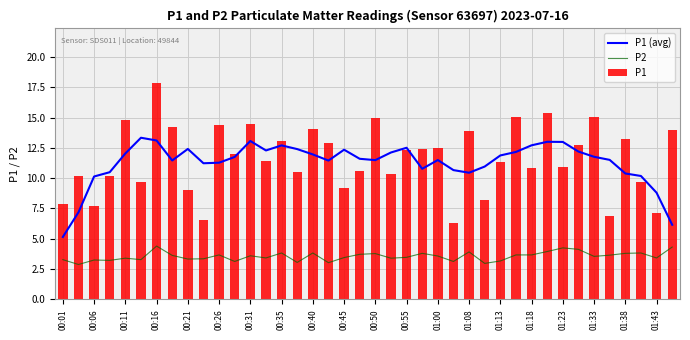

What is the approximate value of P2 at 25?

3.1